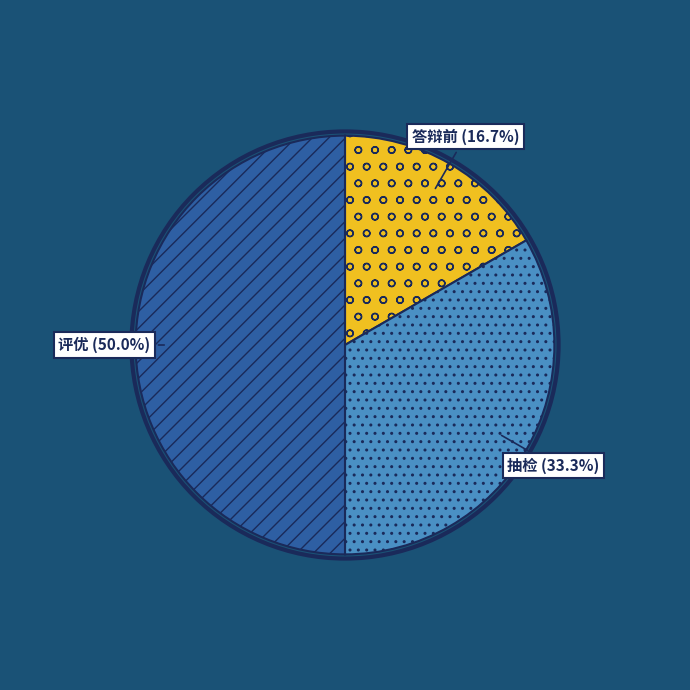

To the nearest percent, what is the combined percentage of 答辩前 and 抽检?

50%